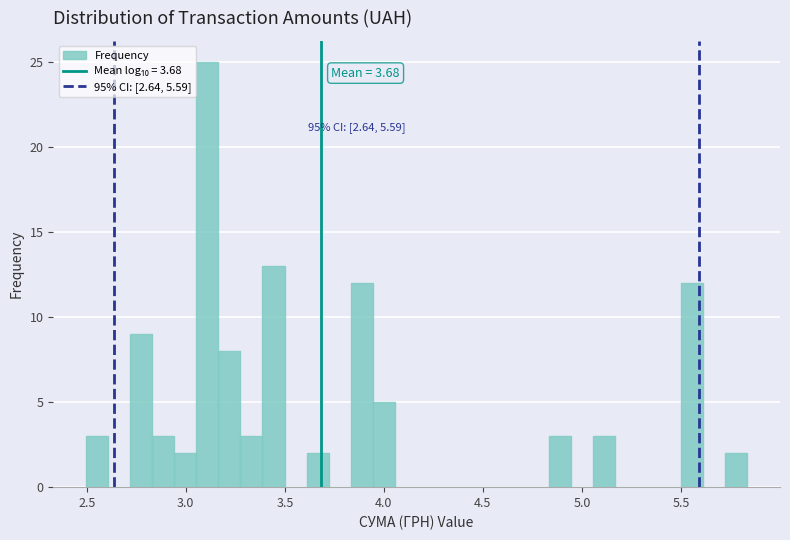

Read against the x-axis, roughly where is the centre of the tallest bar?

3.10